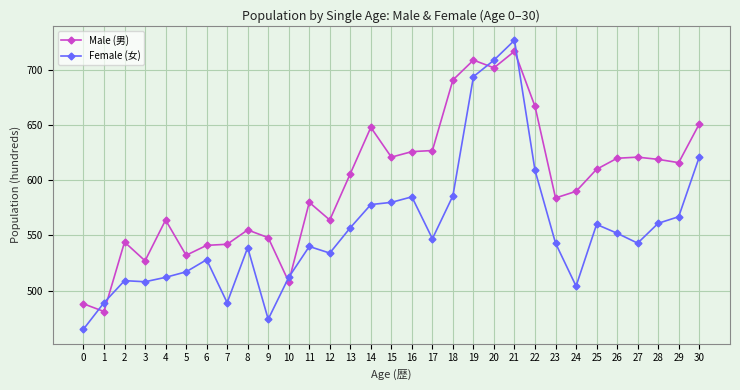

The value of Female (女) at 7 is 730. True or false?

False